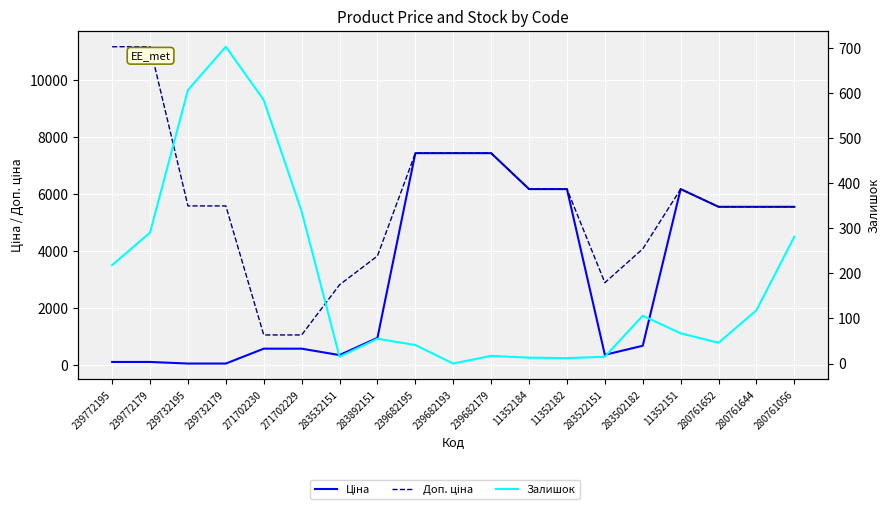

Which series has the widest spread of values?

Доп. ціна